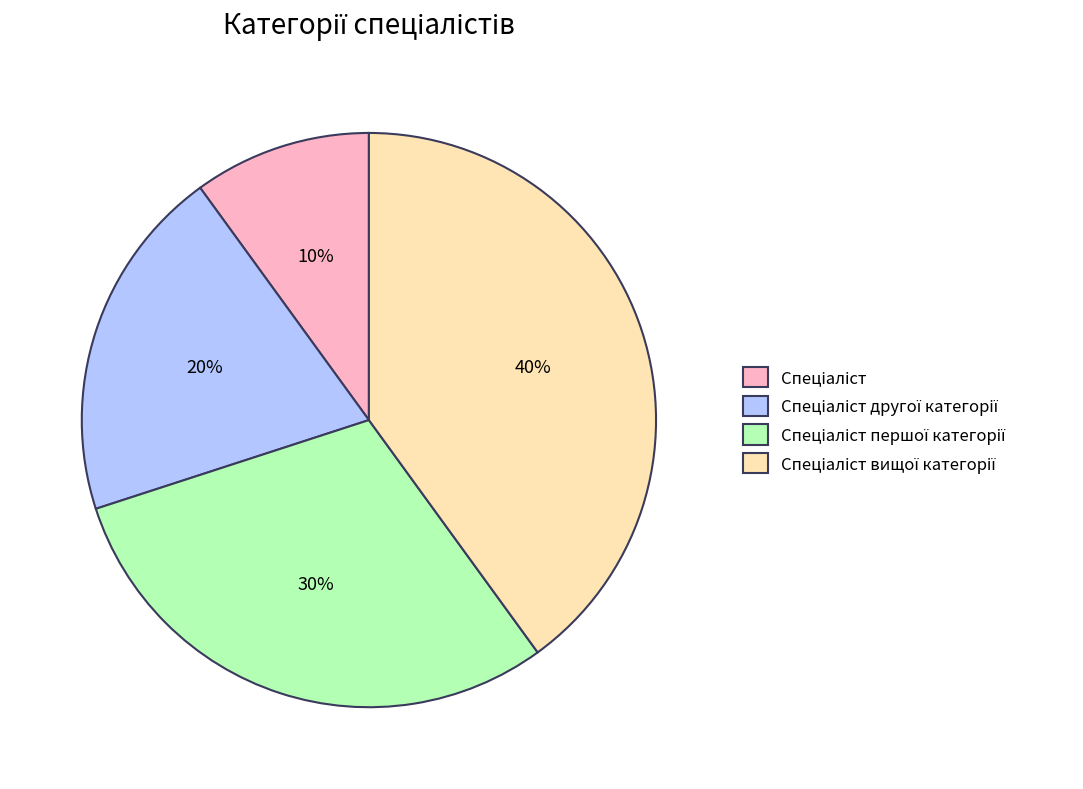

To the nearest percent, what is the difference between the largest and smallest slice percentages?

30%